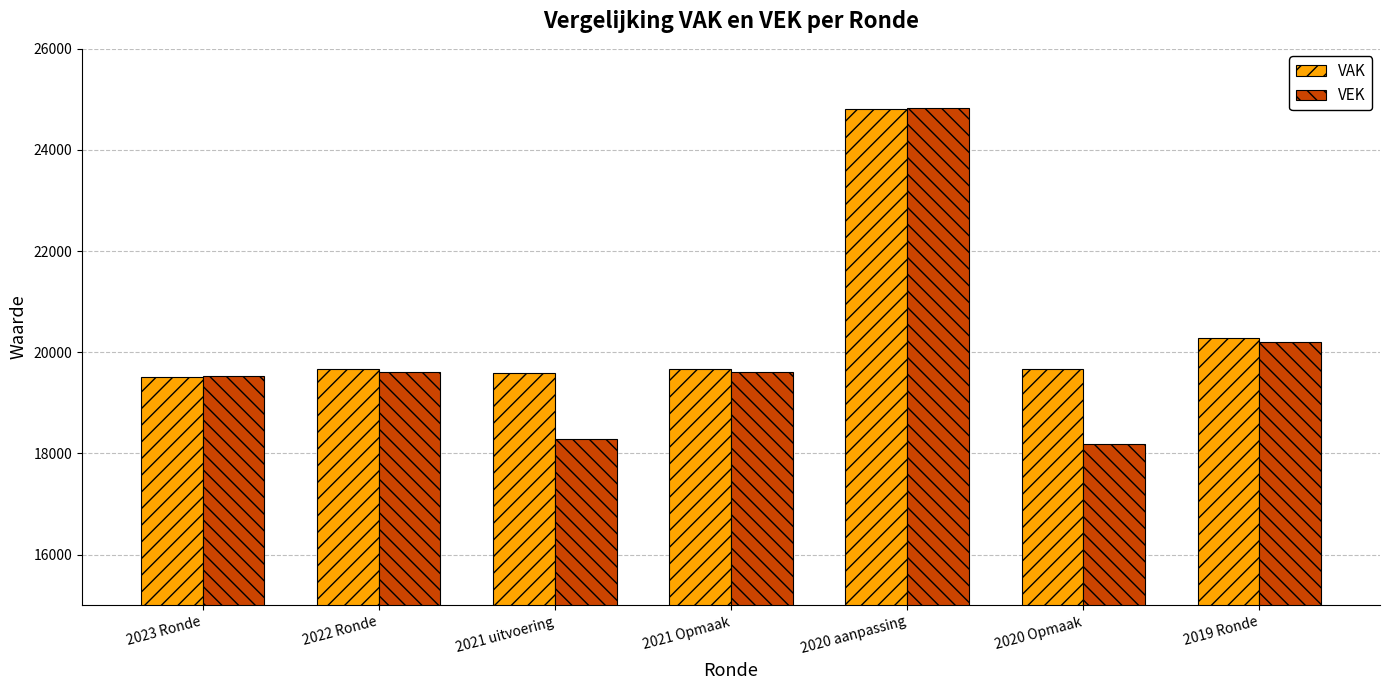

What is the spread (max minus min) of values at 2020 aanpassing?

20